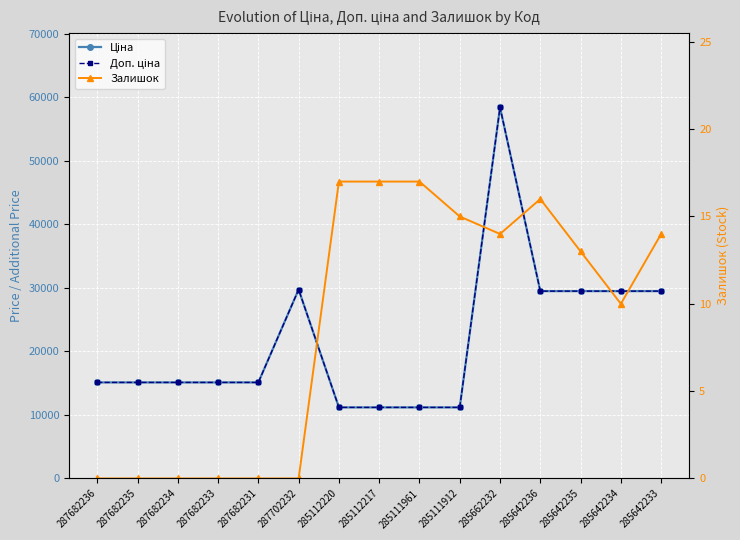

The value of Доп. ціна at 287682231 is 8410.4. True or false?

False